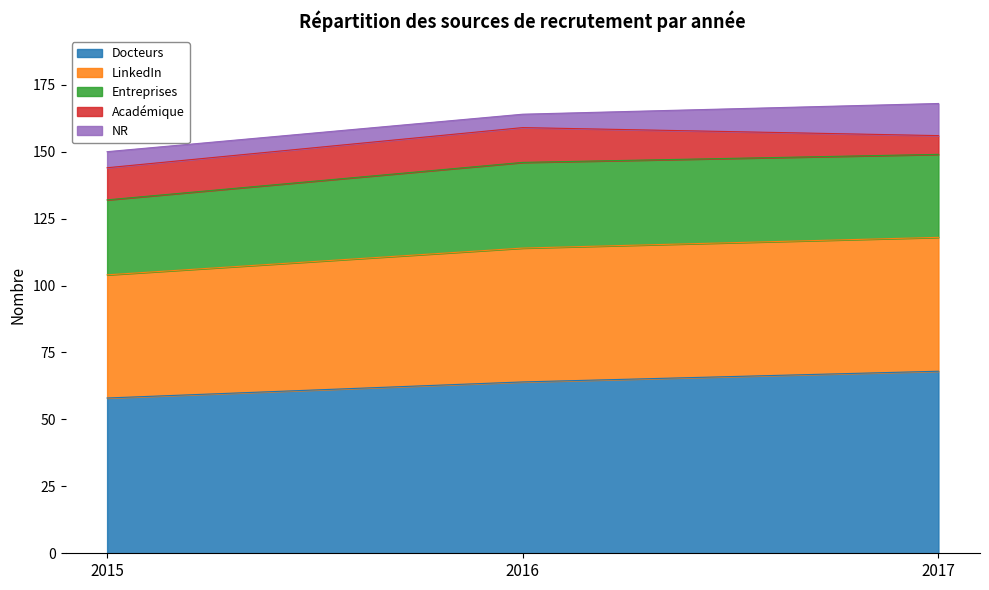

Count the Docteurs values in the range 58 to 68.

3